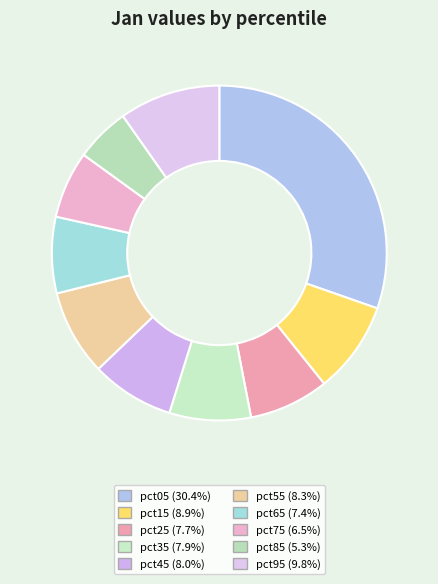

How many slices are in this pie chart?

10